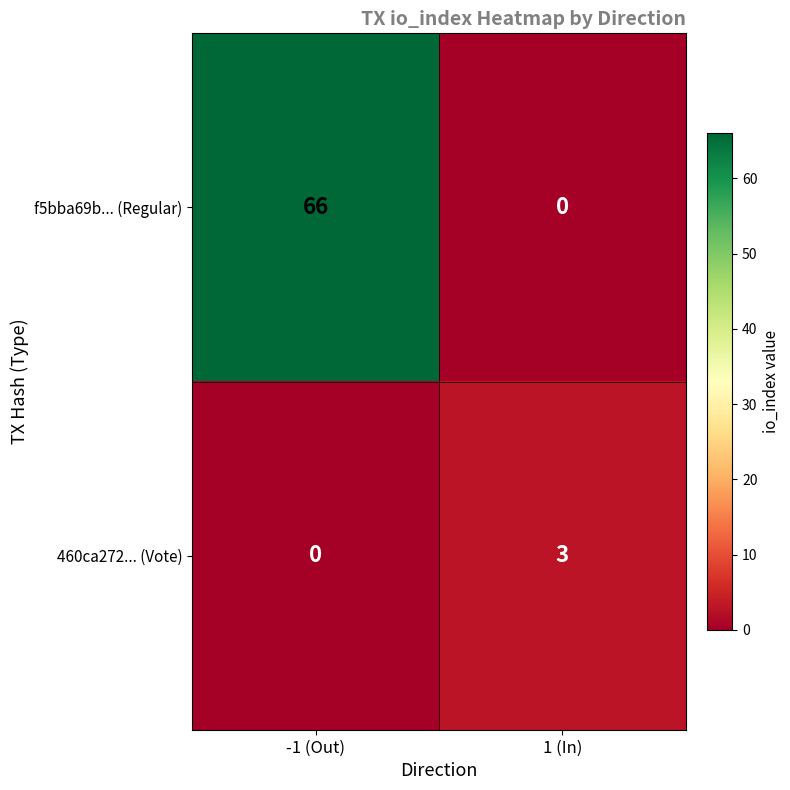

At 1 (In), list the series in order from smallest to largest.

f5bba69b... (Regular), 460ca272... (Vote)